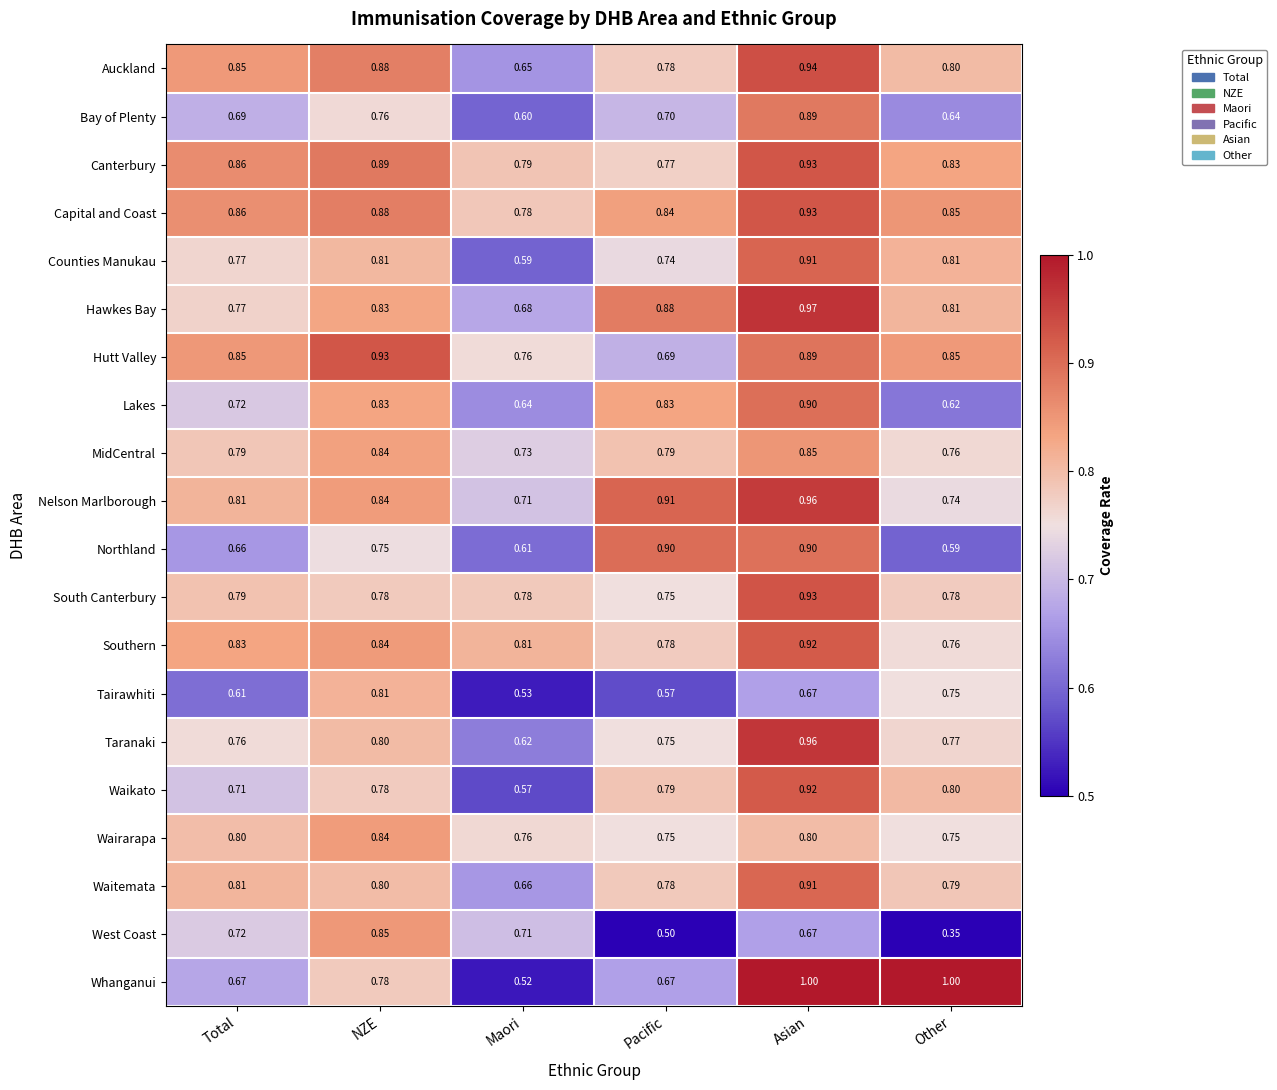

At which label is Taranaki closest to 0?

Maori